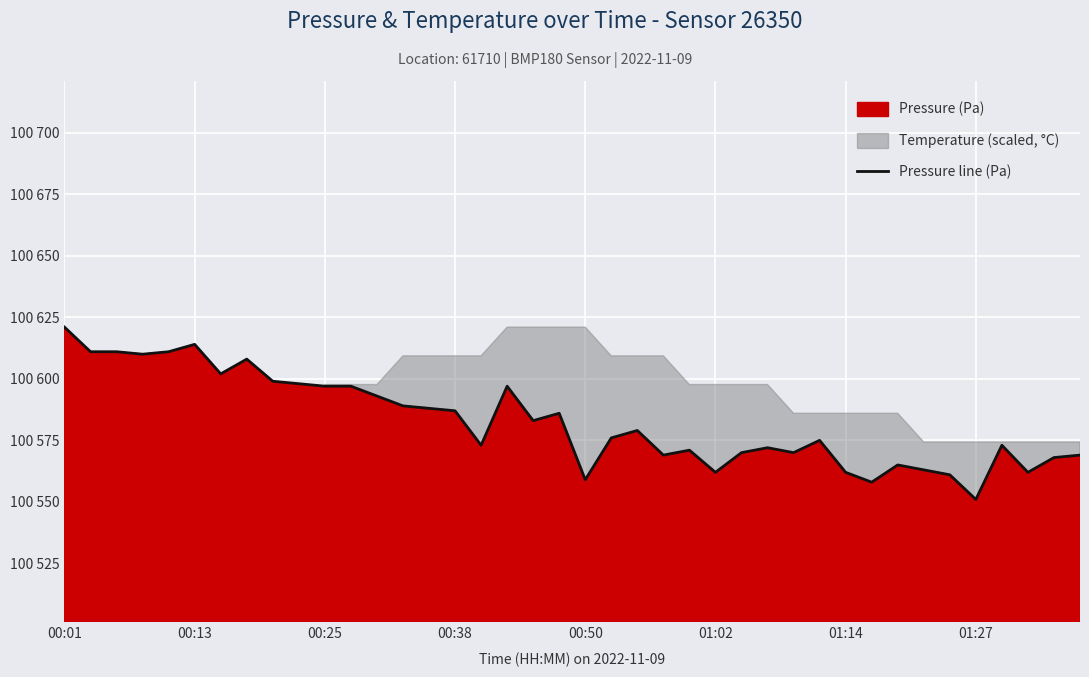

What is the maximum value shown in the chart?

100621